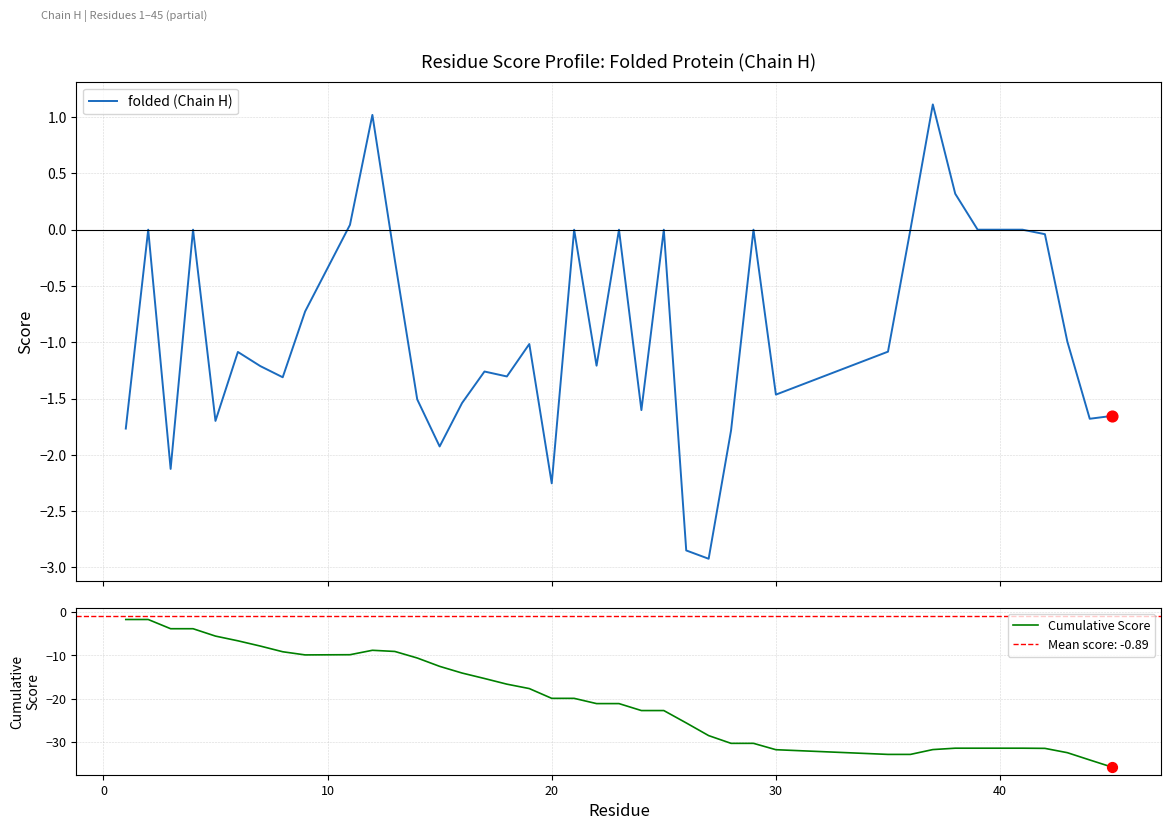

At how many categories does at least one series exceed -35?

40